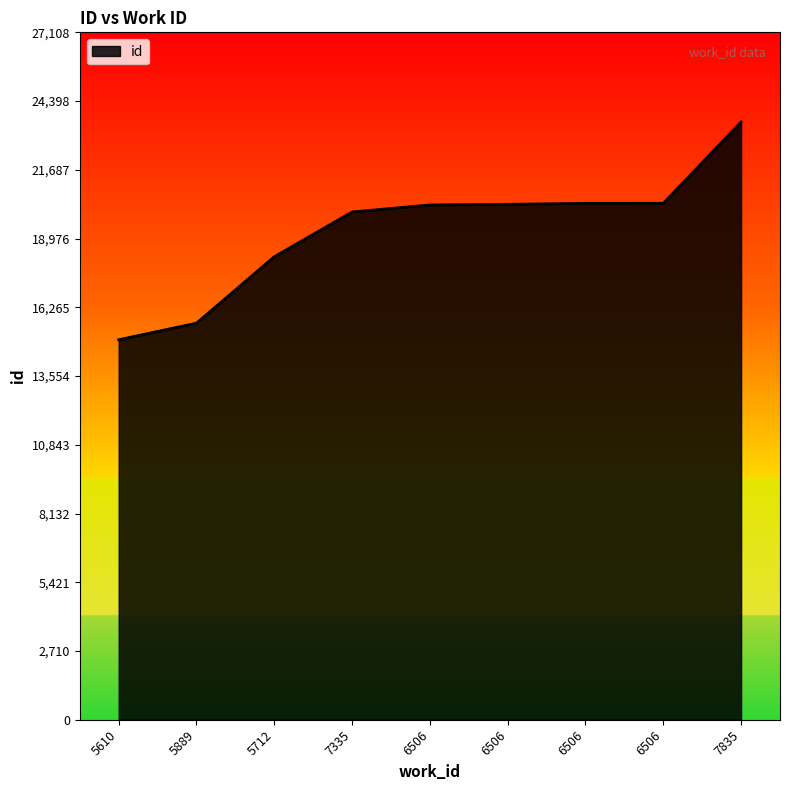

Reading left to right, list all the values displayed in this chart.

5610=14986	5889=15640	5712=18259	7335=20025	6506=20301	6506=20326	6506=20365	6506=20366	7835=23573